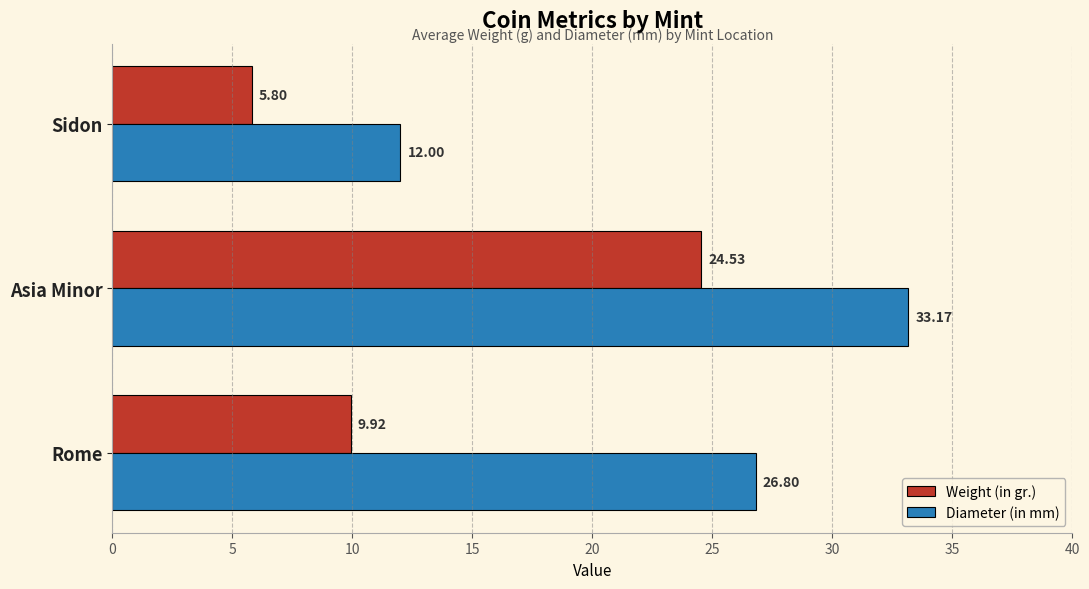

At which category does the chart reach its minimum across all series?

Sidon